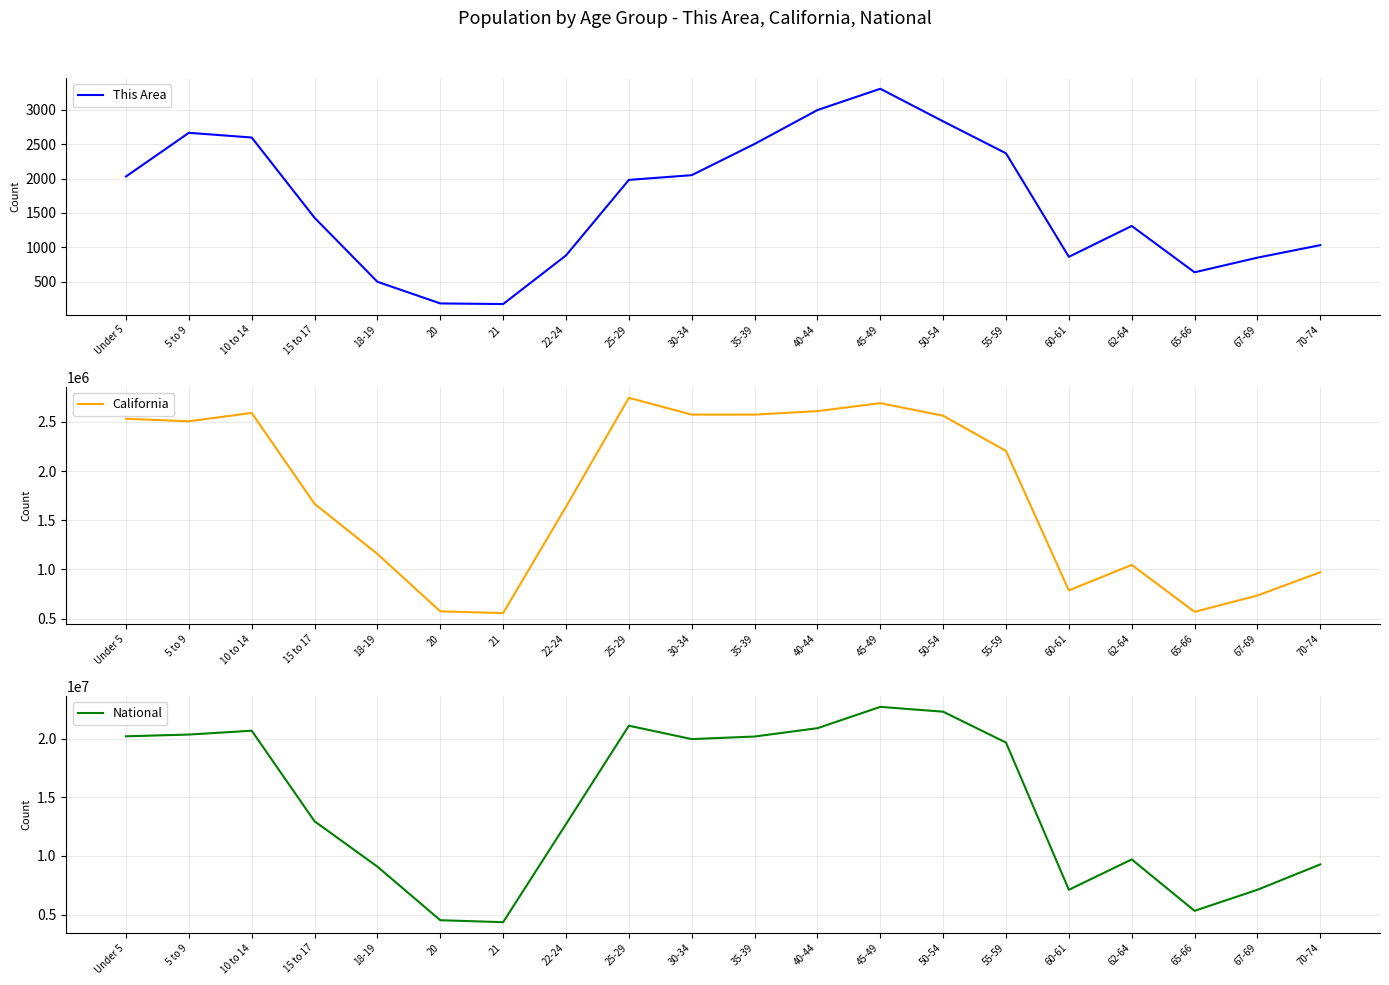

Which series changed the most between 10 to 14 and 62-64?

National